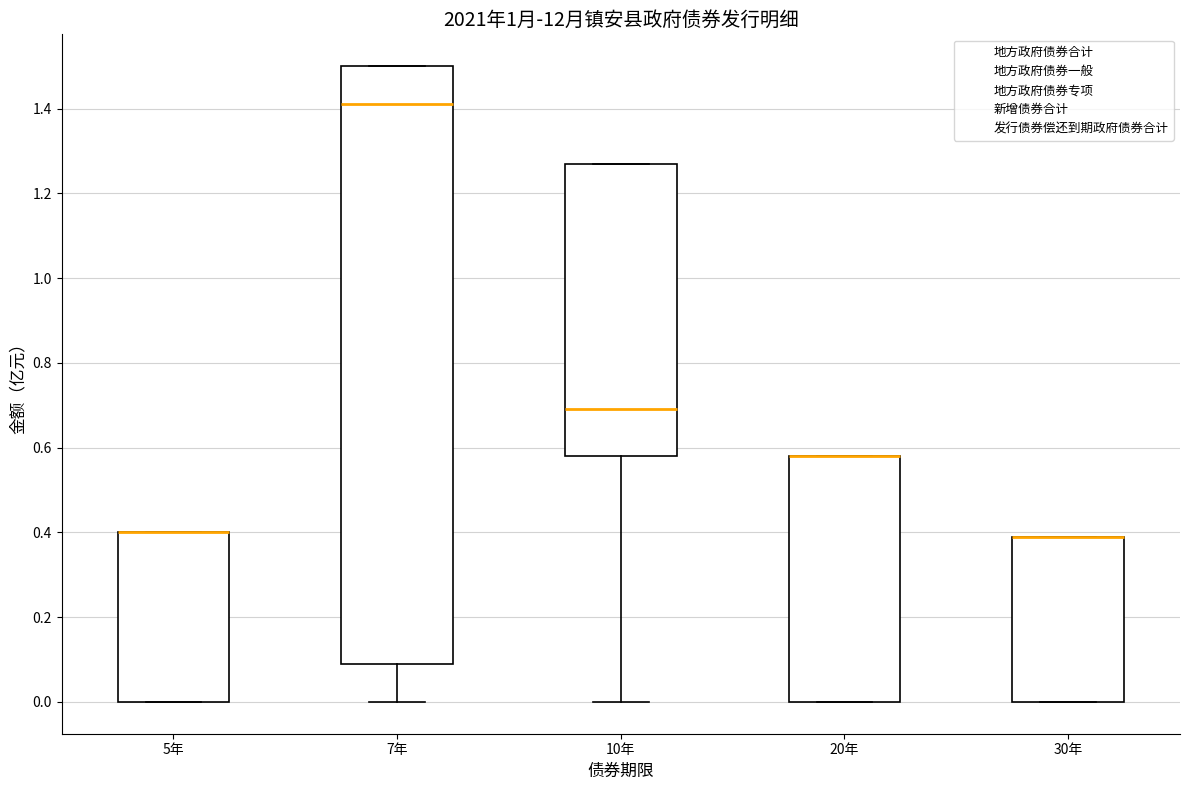

Which box is the tallest, from its lower edge to its upper edge?

7年